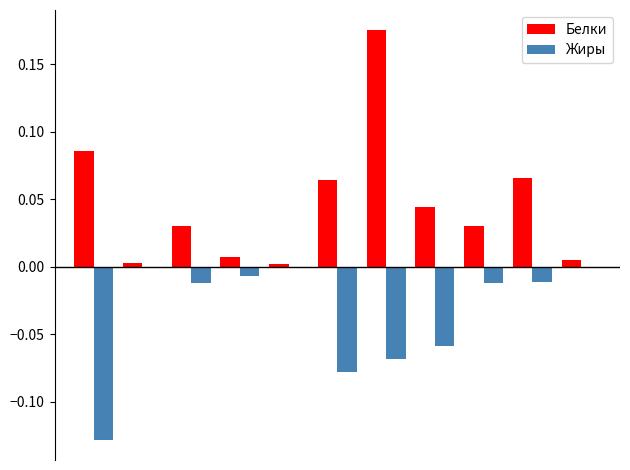

Are the bars horizontal?

No